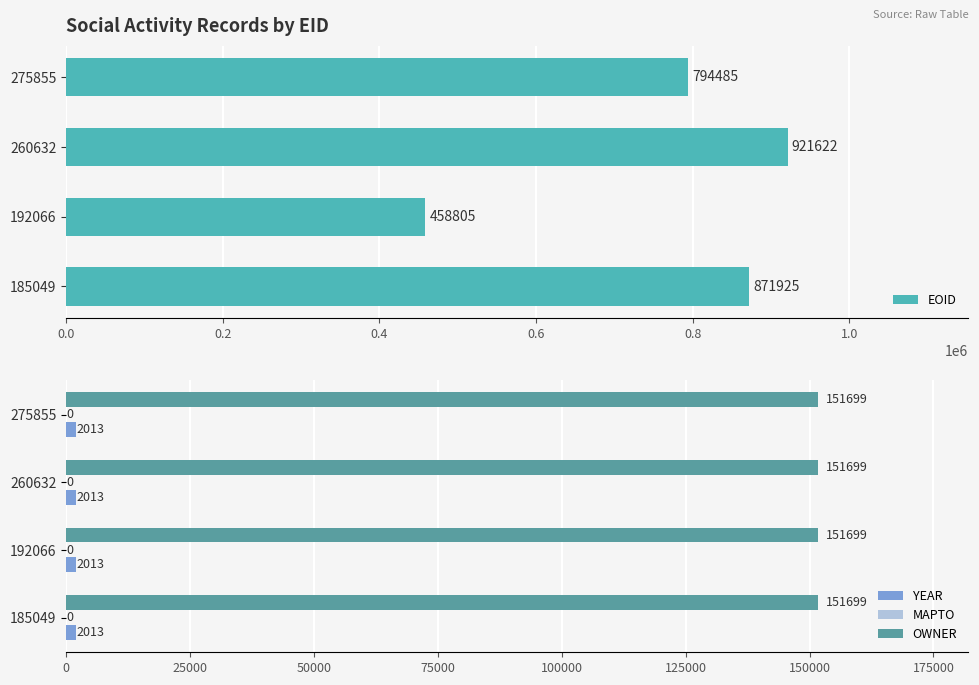

What is the difference between the second highest and second lowest values in the EOID series?

77440